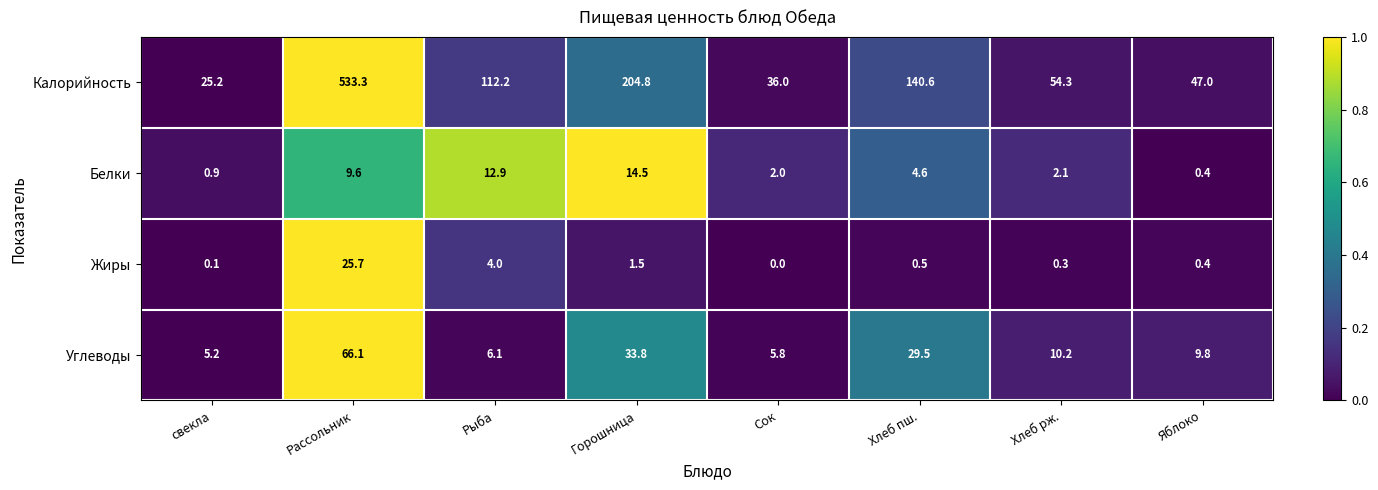

Rank the series at свекла from highest to lowest value.

Калорийность, Углеводы, Белки, Жиры